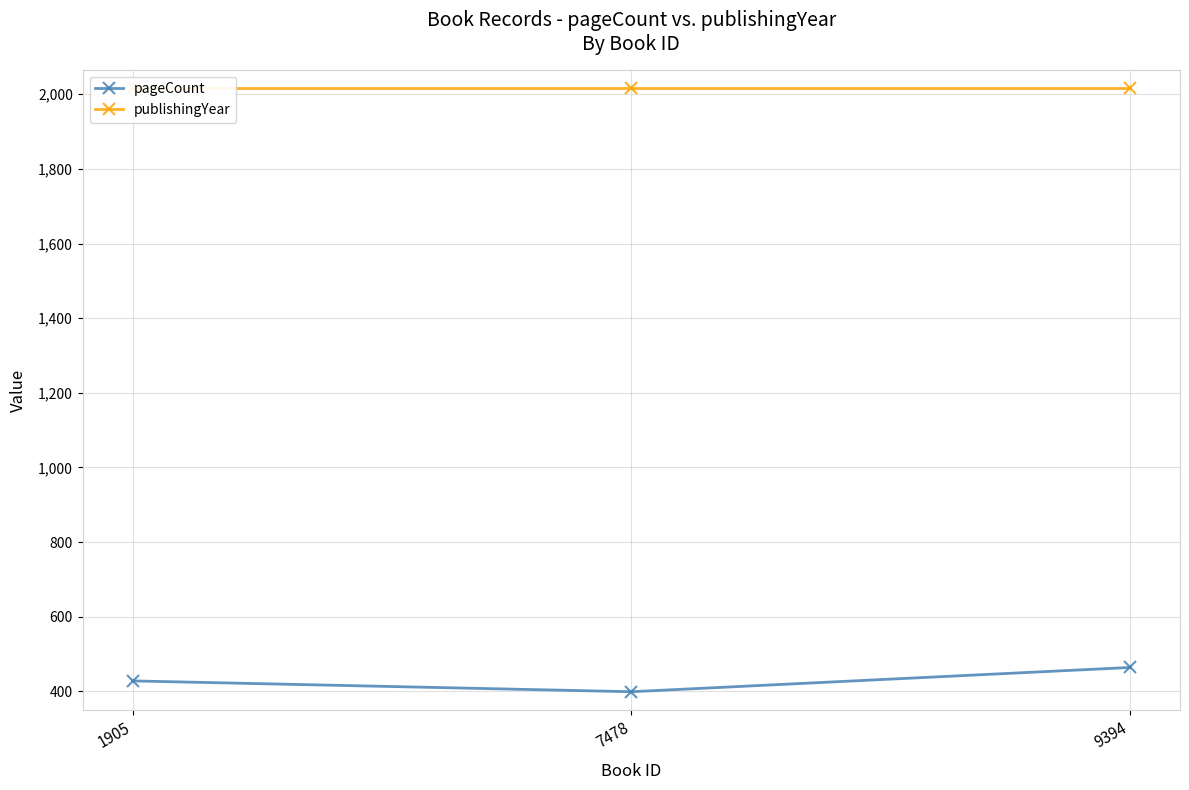

How many lines are shown in the chart?

2